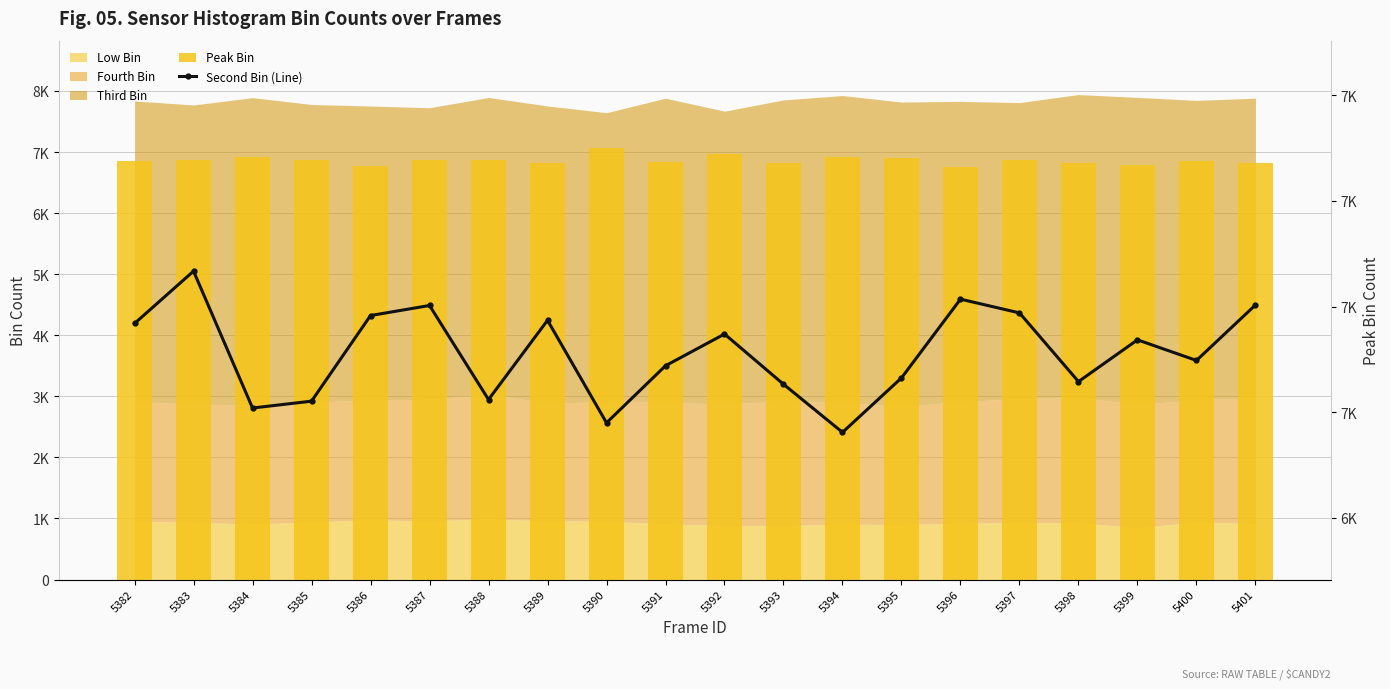

Which category has the highest value in the Second Bin (Line) series?

5383